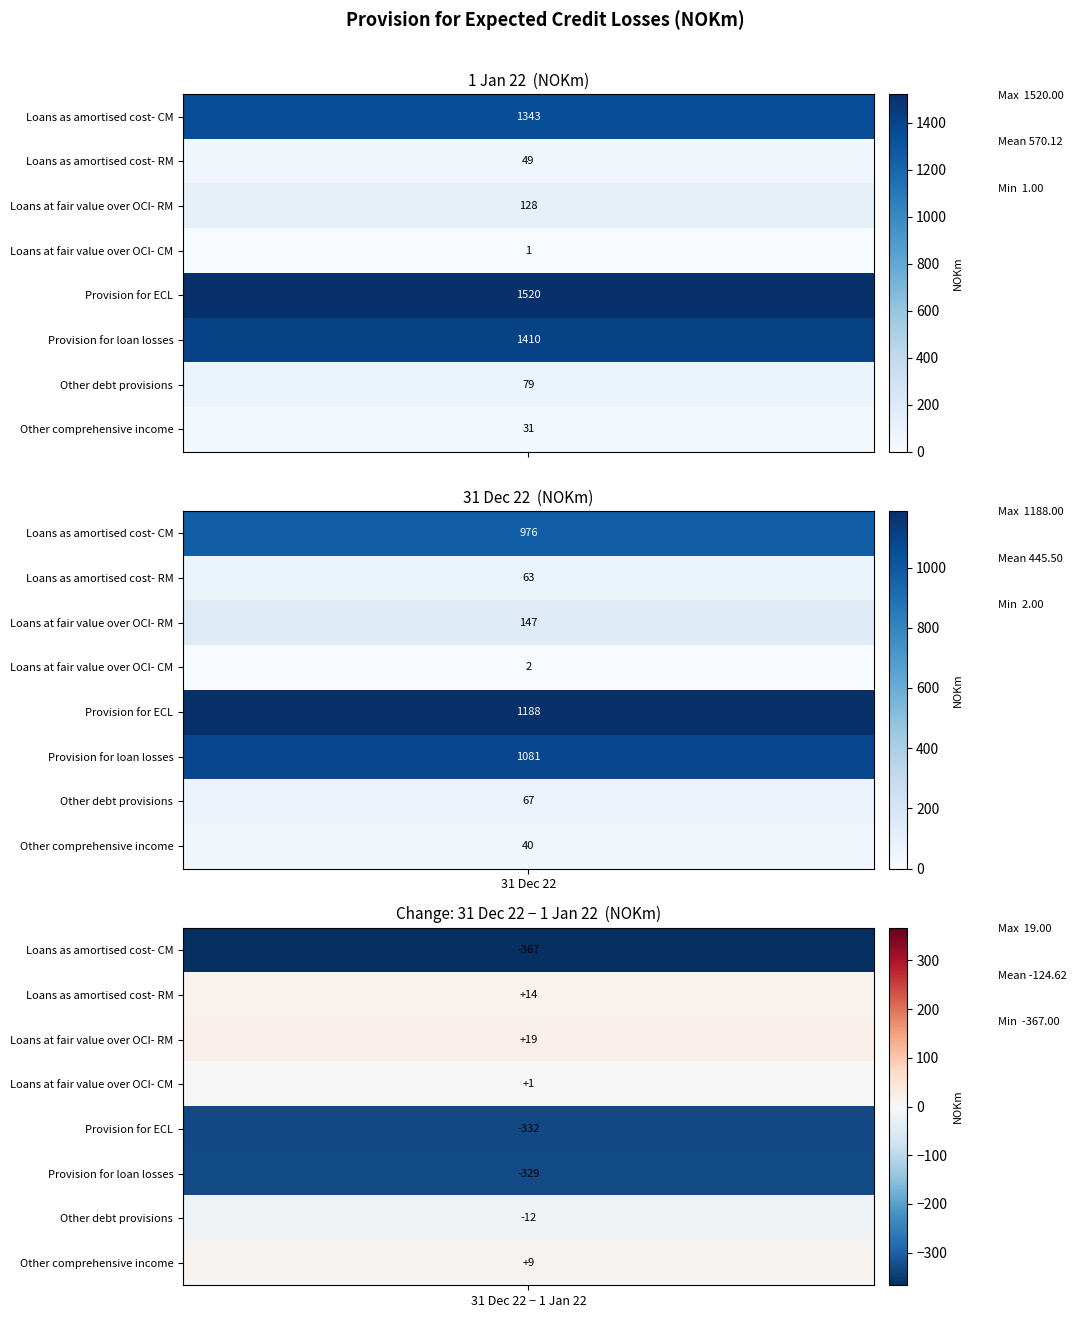

The Provision for loan losses series shows -121 at 2. True or false?

False